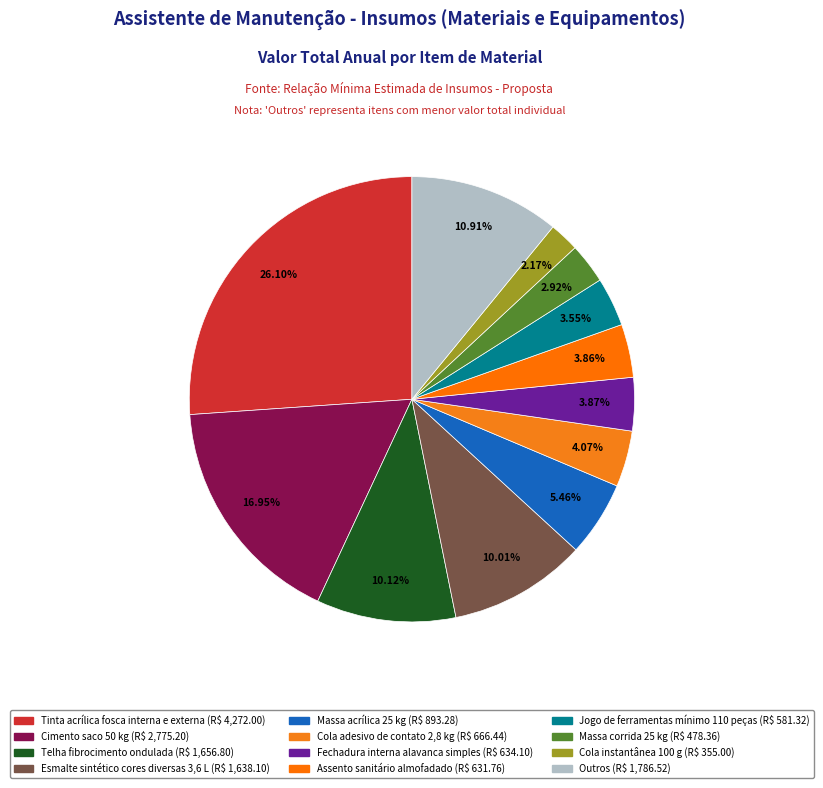

How many segments does this pie chart have?

12